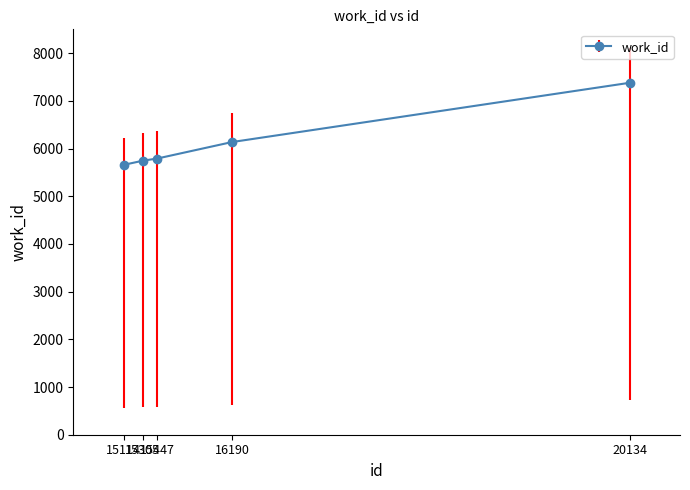

What is the difference between the values at 15305 and 20134?

1633